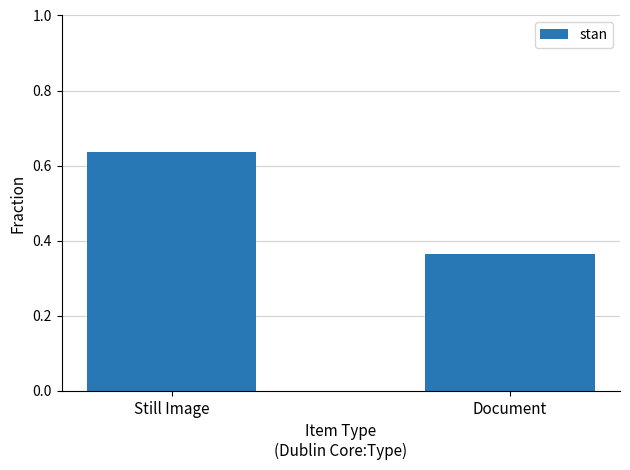

Are the bars horizontal?

No